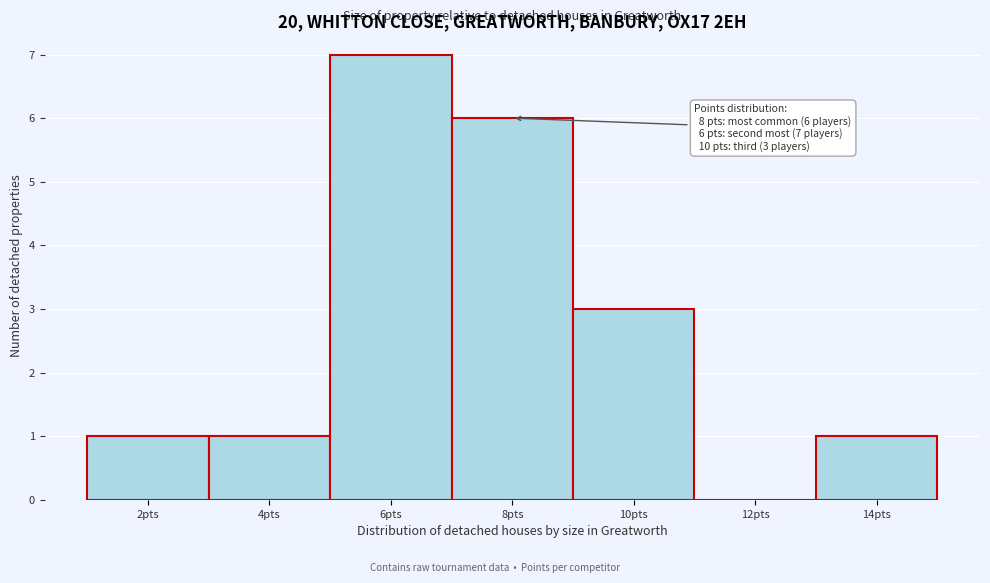

Over which range of the x-axis is the bar tallest?

5 to 7